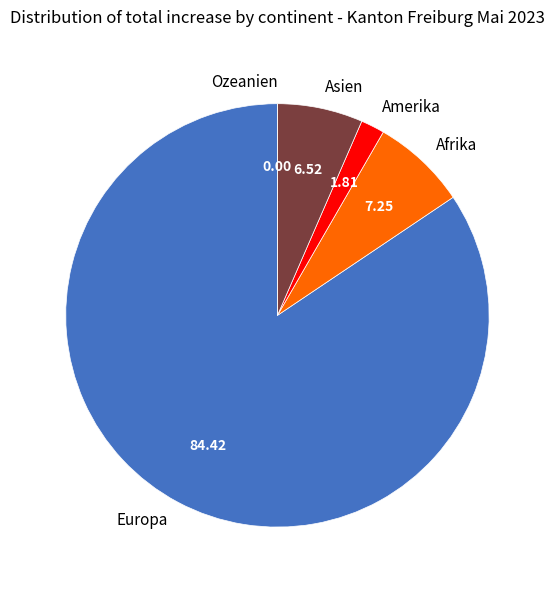

What is the largest slice in the pie chart?

Europa